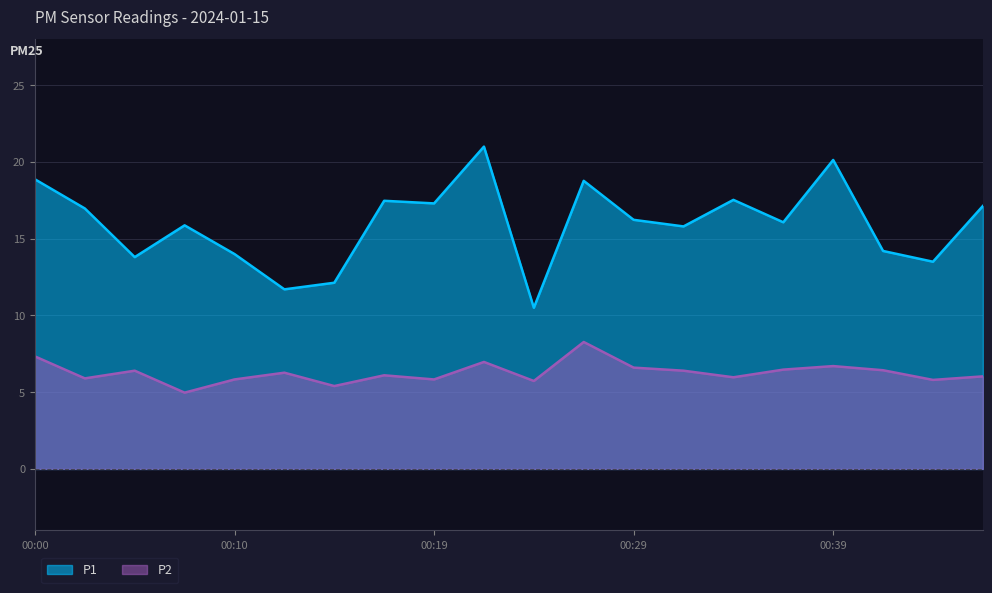

Where does the P1 series first go above 16?

00:00